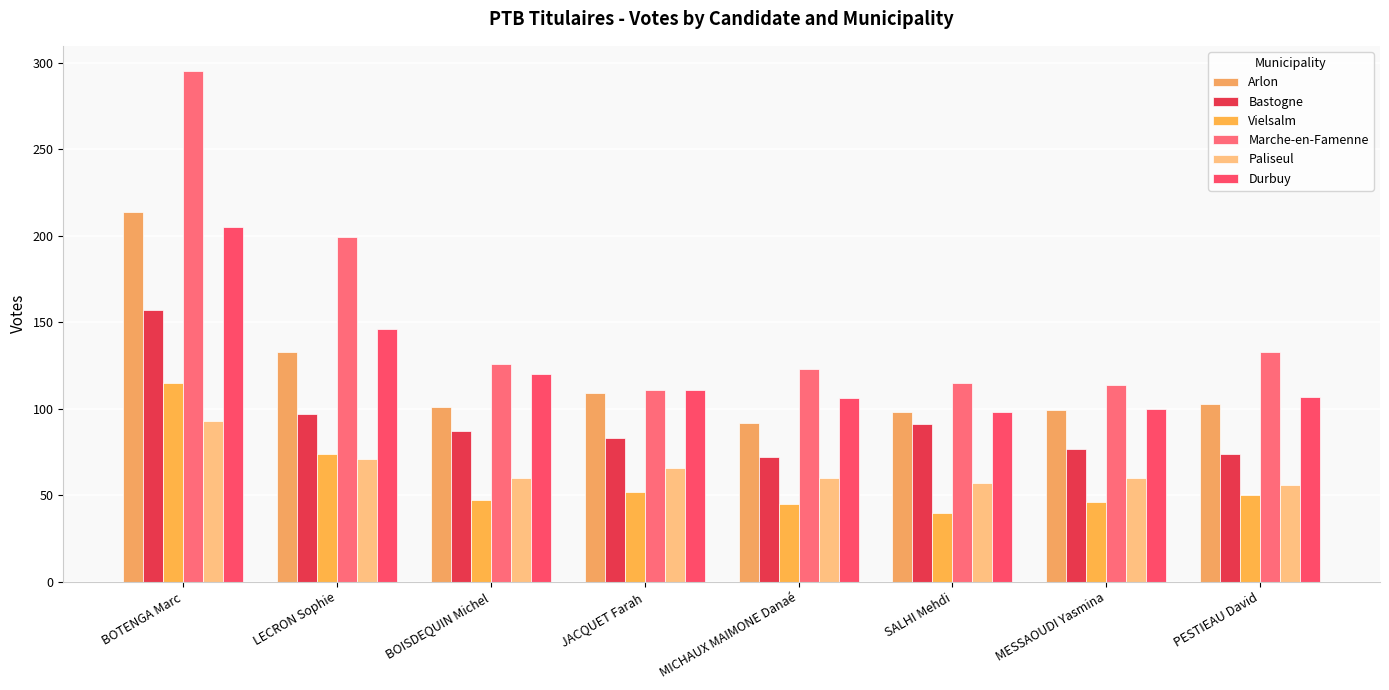

How many bars are there in each group?

6